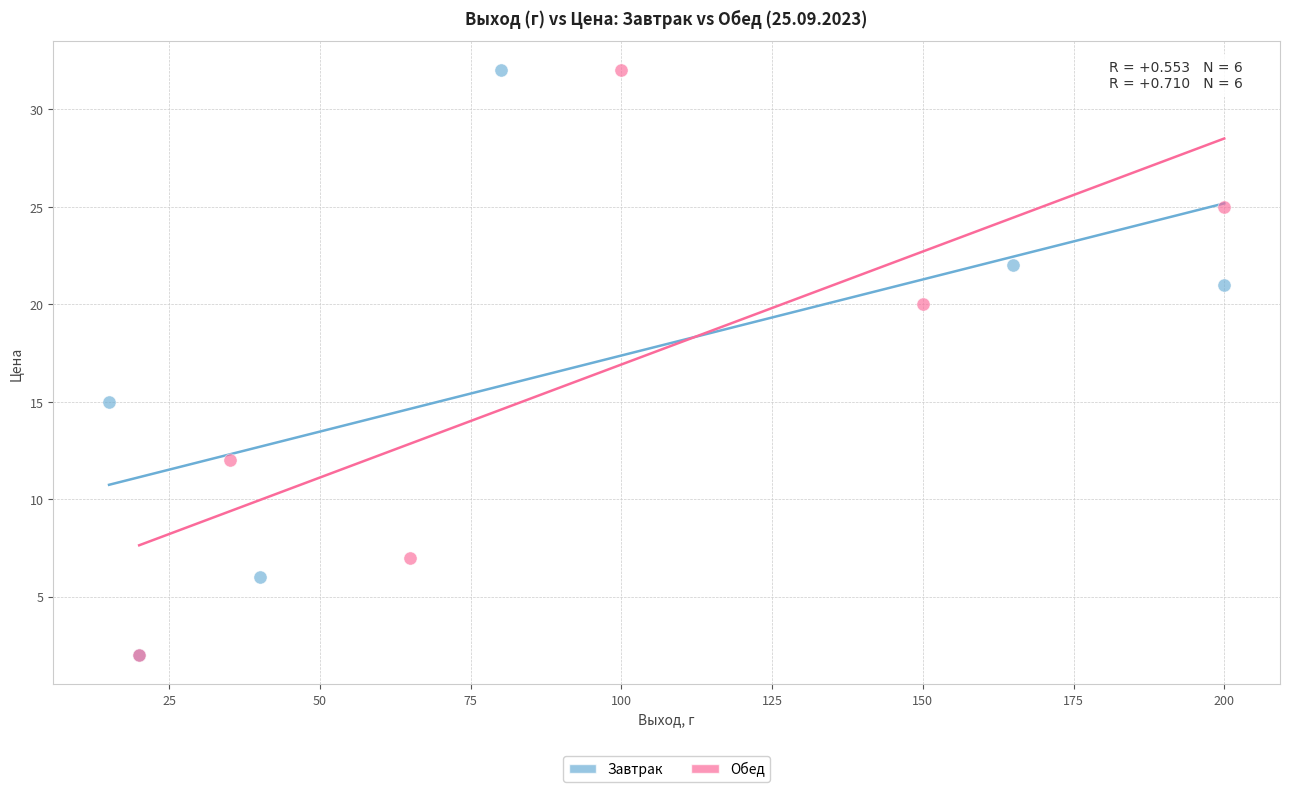

What are all the series names shown in the legend?

Завтрак, Обед